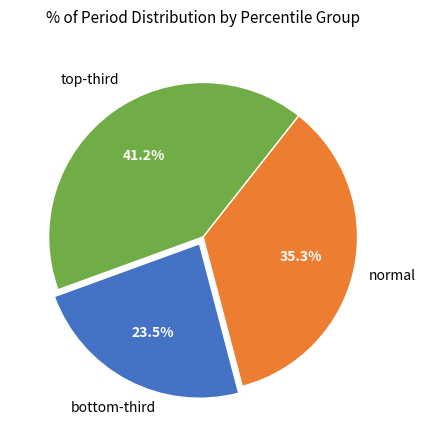

Is there a majority slice in this chart?

No